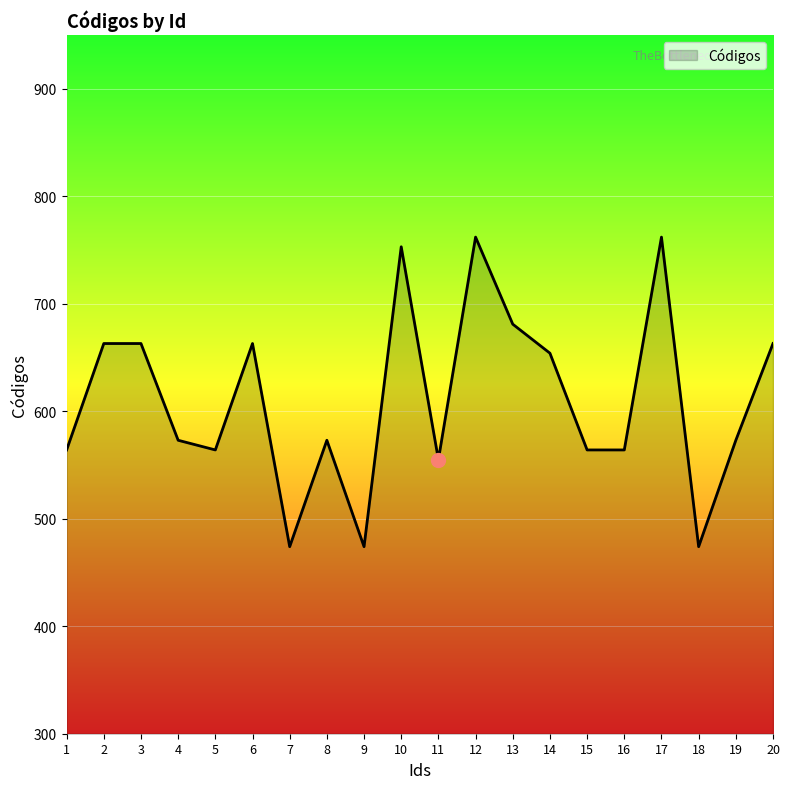

What is the greatest value displayed?

762